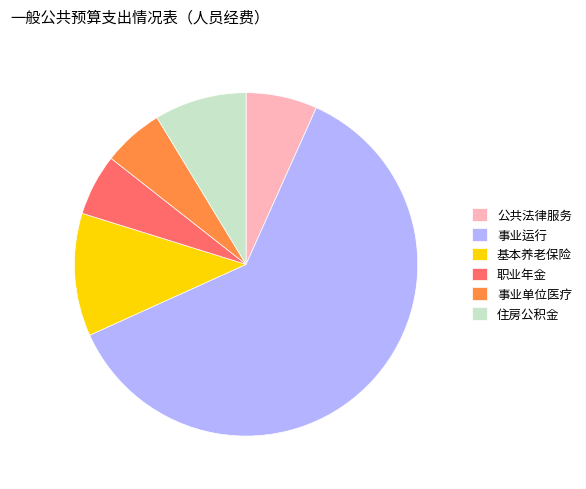

Do 事业单位医疗 and 住房公积金 together represent more than half of the pie?

No